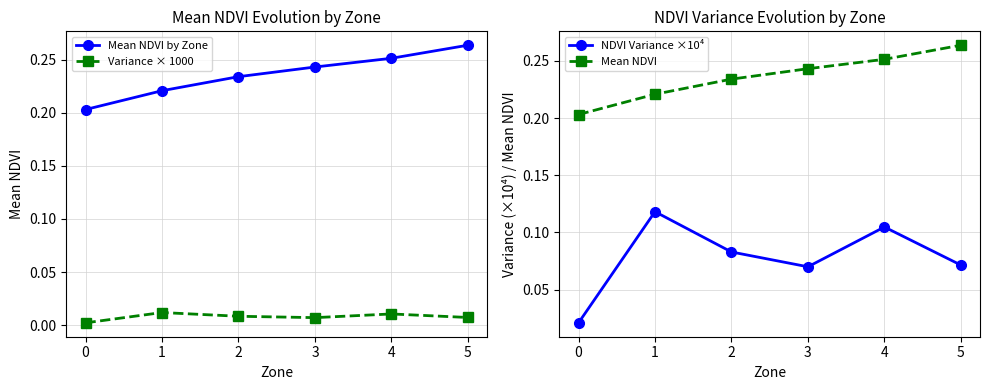

At which category is the sum across all series the highest?

4